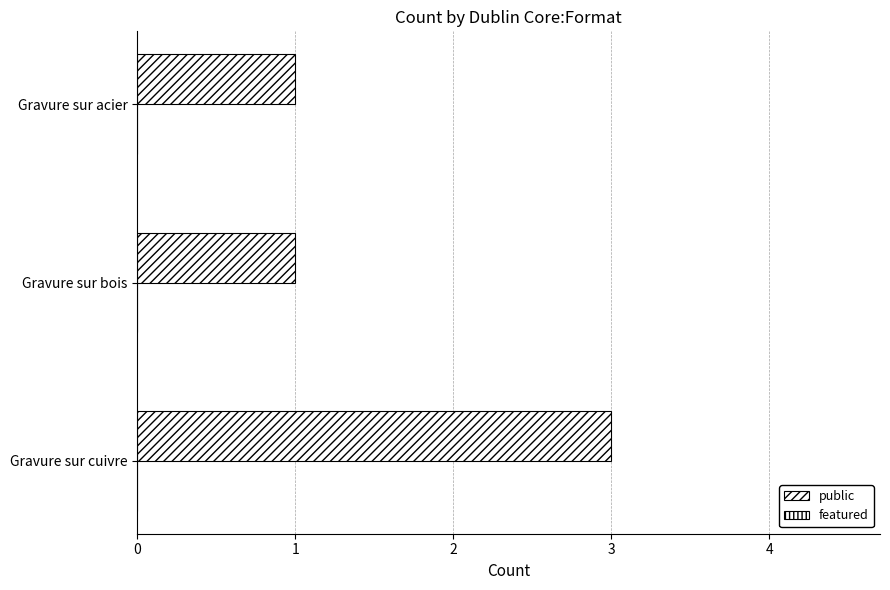

How many bars are there in total?

3